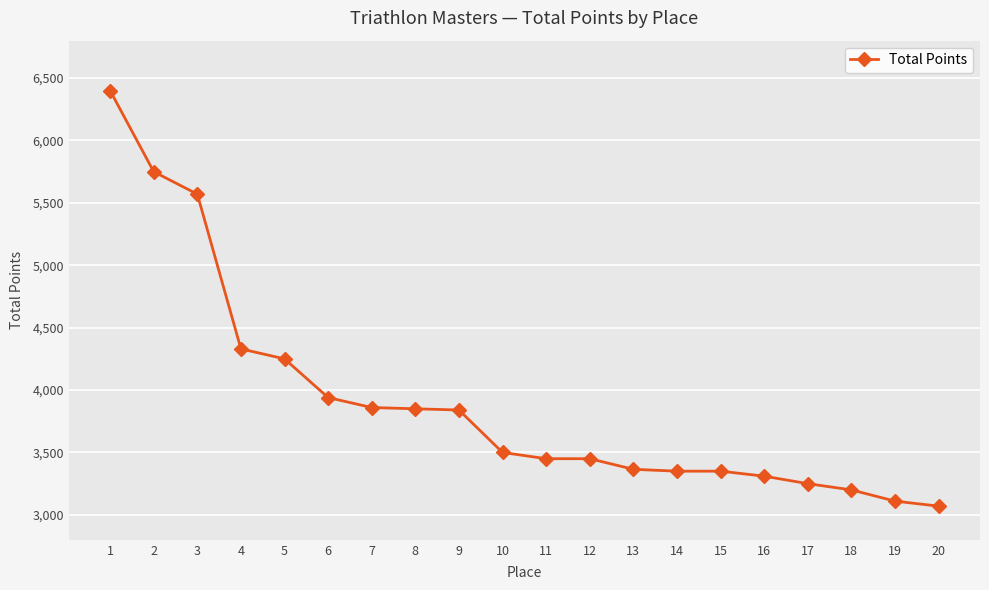

What is the difference between the maximum and minimum values?

3330